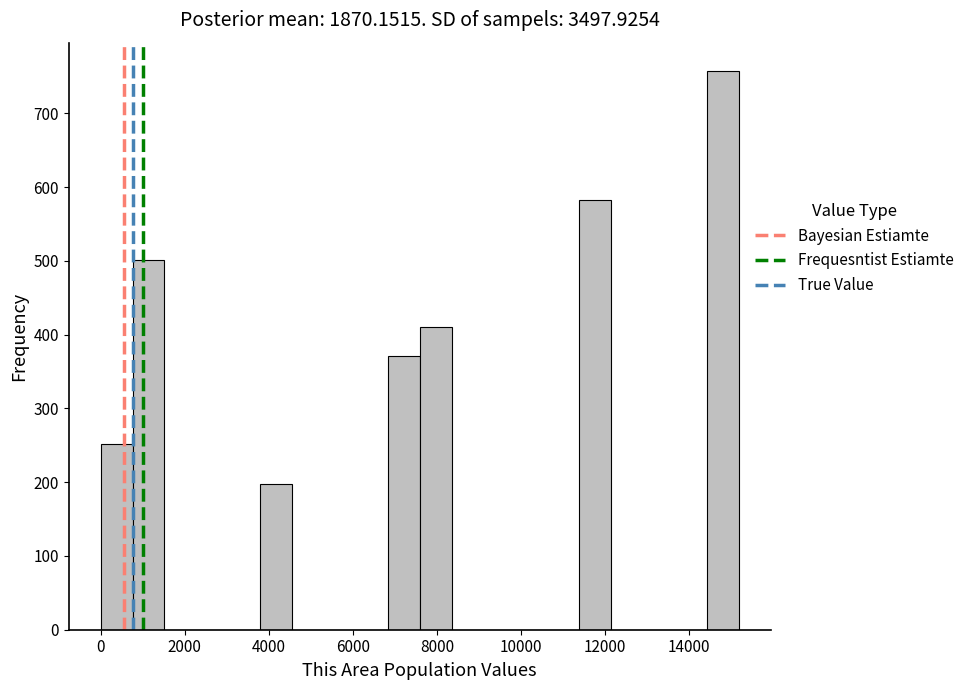

Read against the x-axis, roughly where is the centre of the tallest bar?

14800